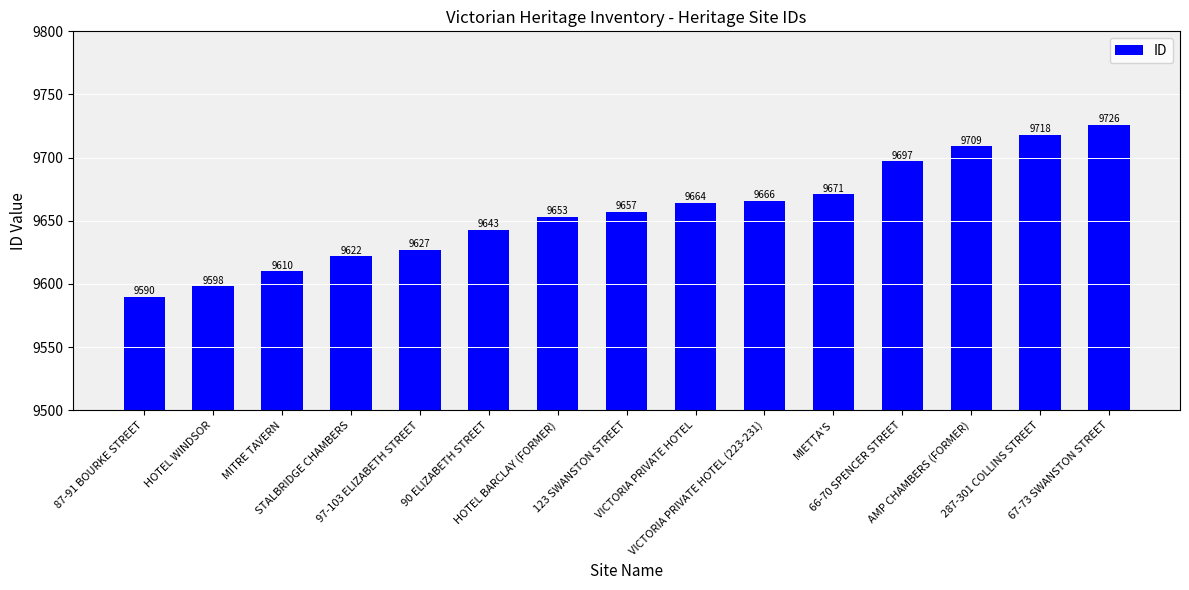

Reading right to left, list all the values displayed in this chart.

9726	9718	9709	9697	9671	9666	9664	9657	9653	9643	9627	9622	9610	9598	9590